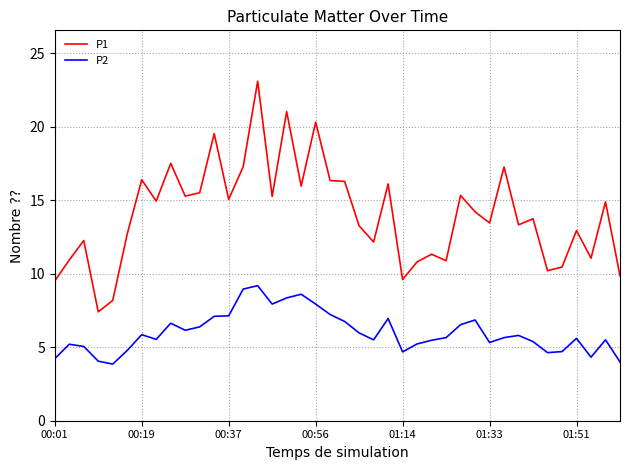

Which series has the largest total across all categories?

P1